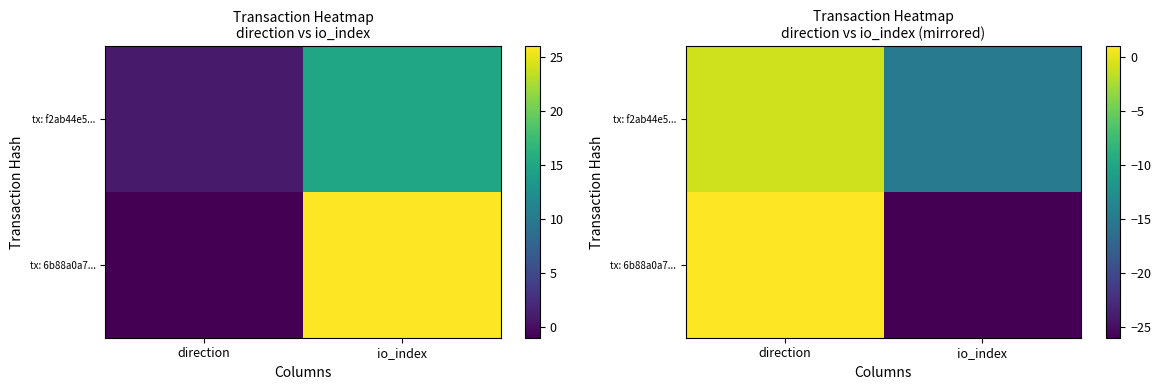

Which series has the largest total across all categories?

tx: f2ab44e5...